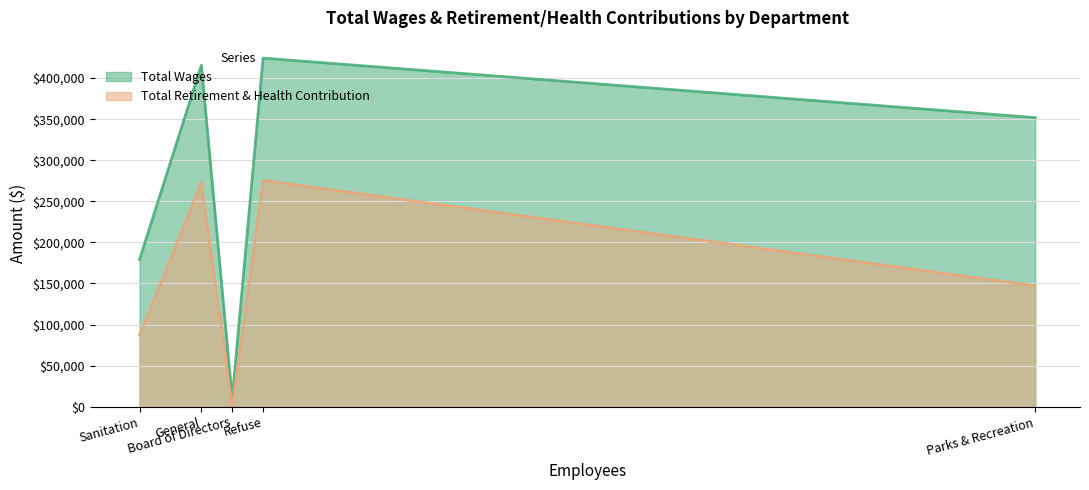

What position from the right is Sanitation?

5